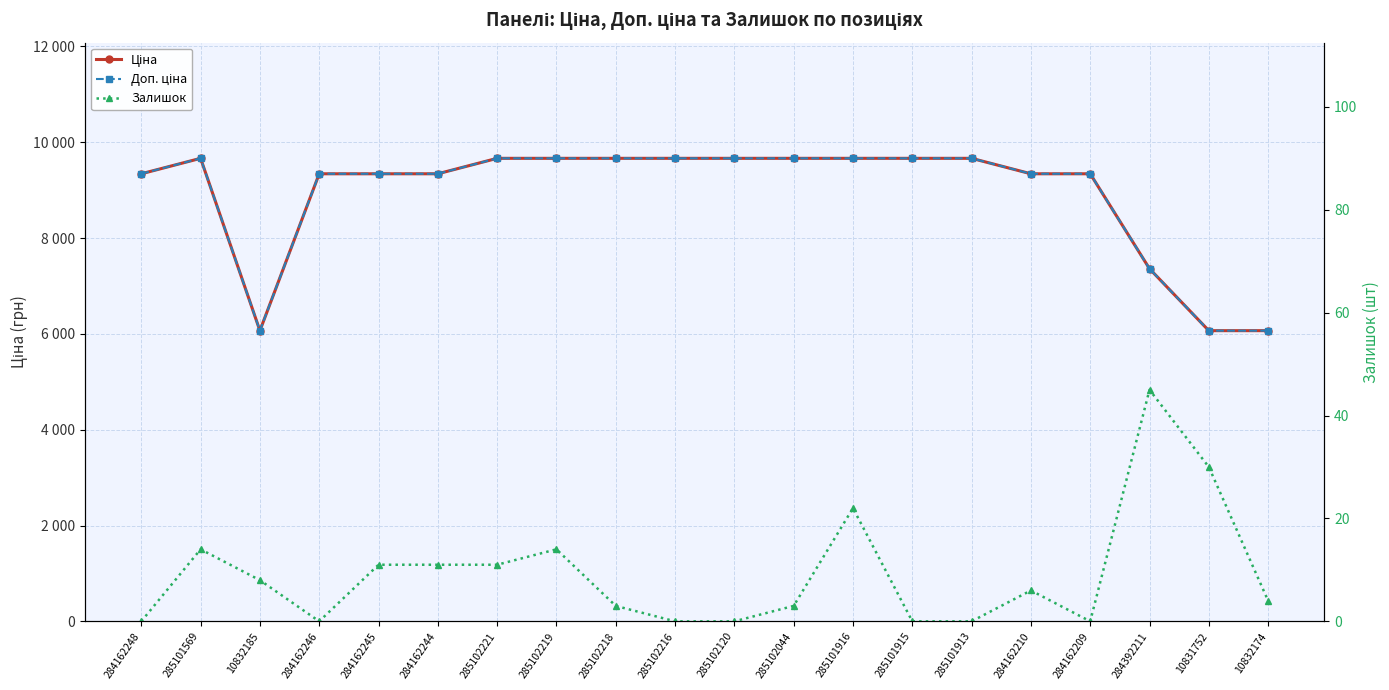

Between 285102219 and 285102120, which series saw the biggest shift?

Залишок